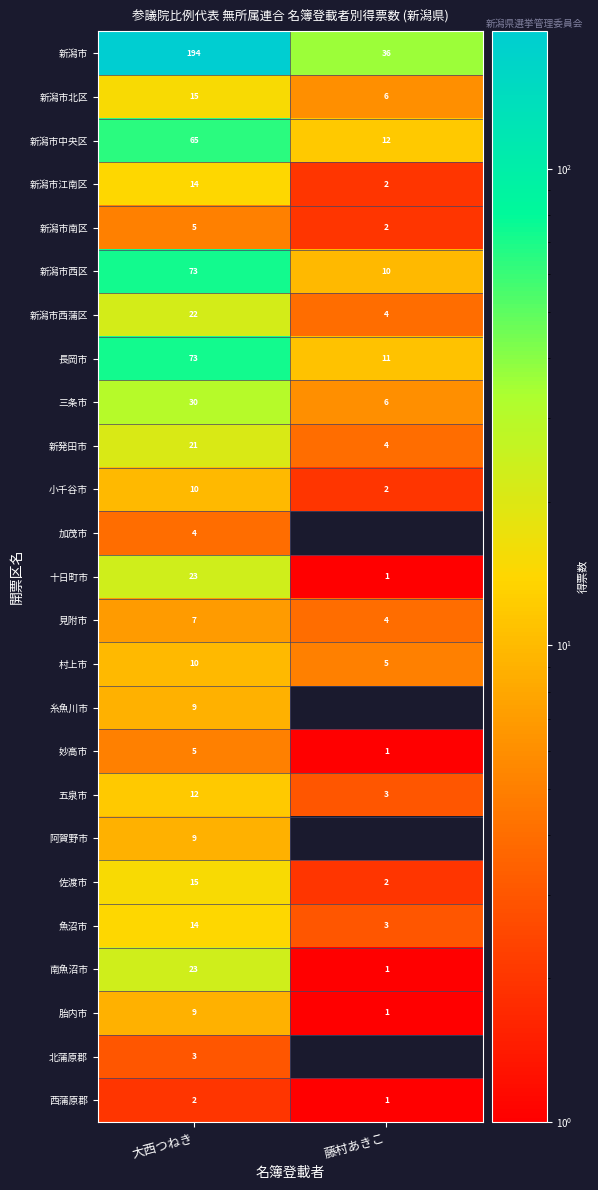

Rank the categories by 見附市 value from highest to lowest.

大西つねき, 藤村あきこ